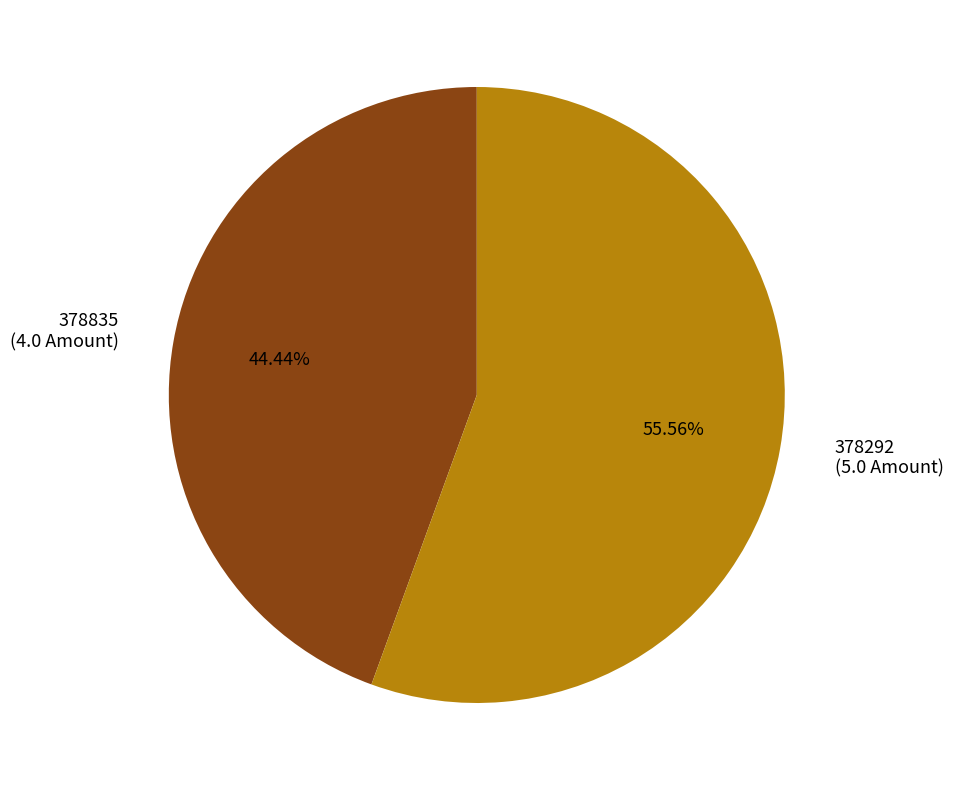

Rank the categories by value from lowest to highest.

378835, 378292